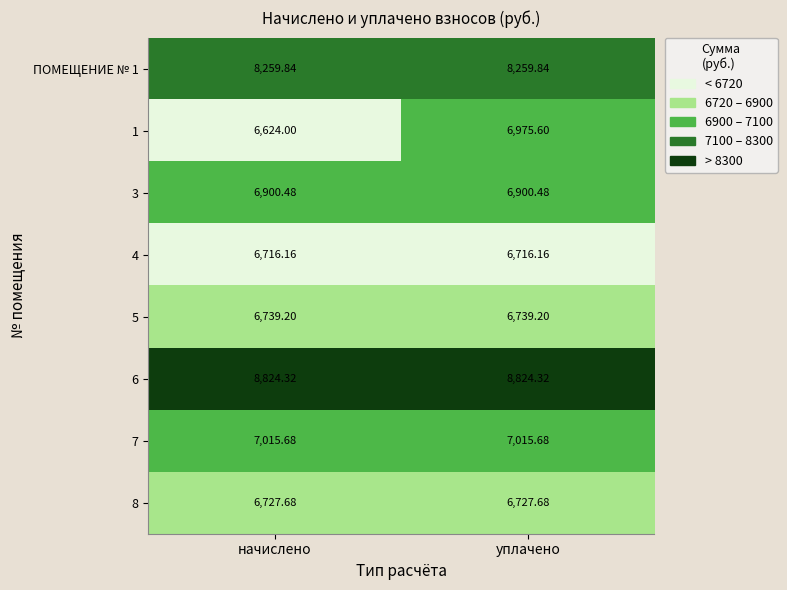

At which category does the chart reach its minimum across all series?

начислено